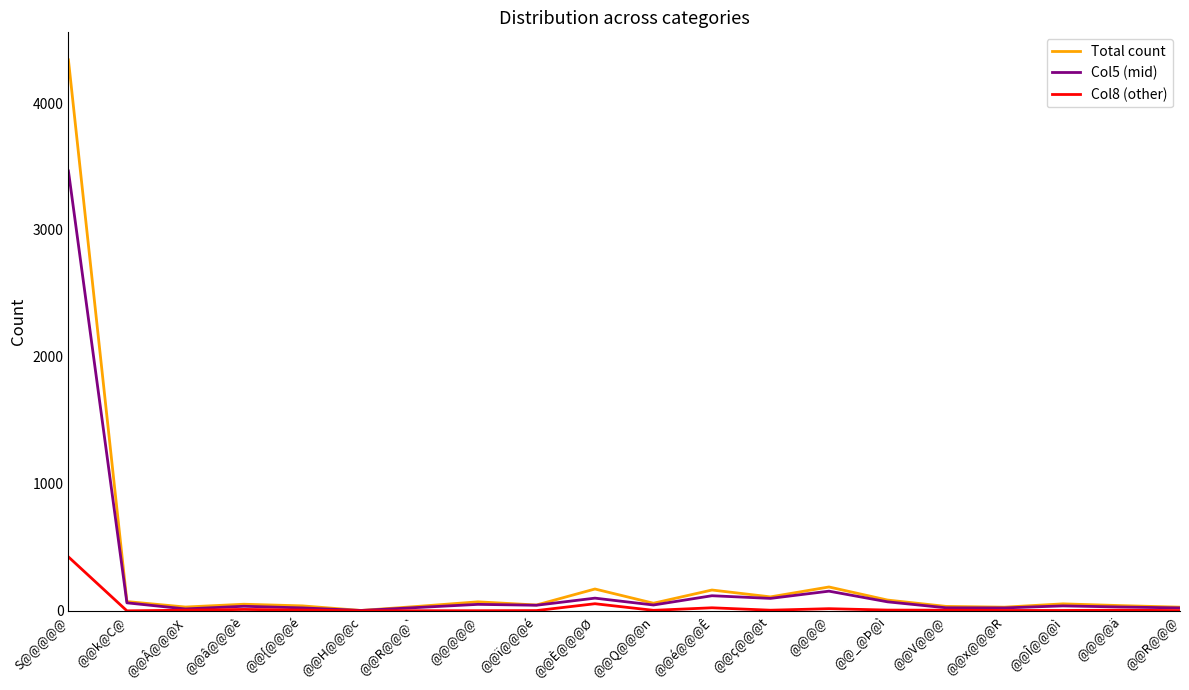

What is the greatest value displayed?

4340